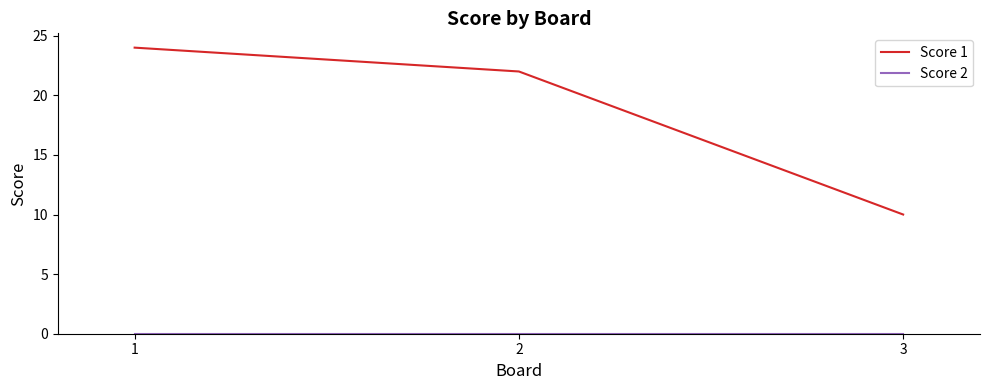

What is the total value across all series at 2?

22